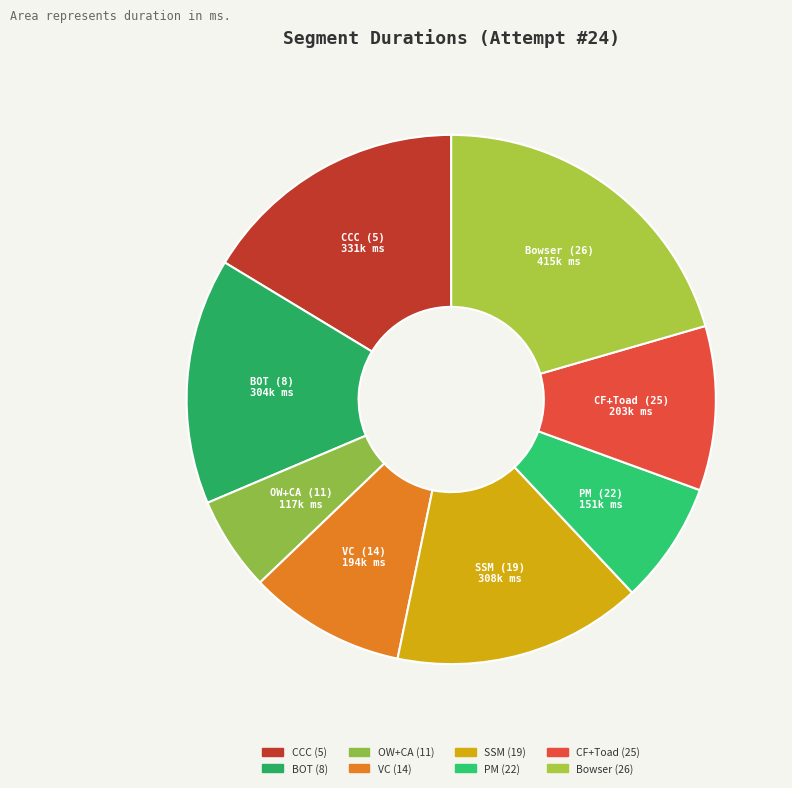

Which has a higher value, VC (14) or CCC (5)?

CCC (5)